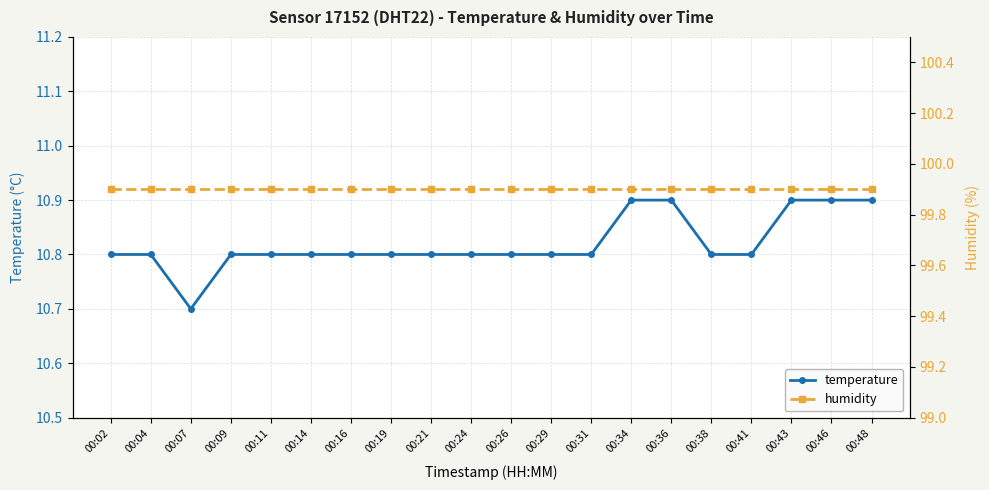

How many lines are shown in the chart?

2